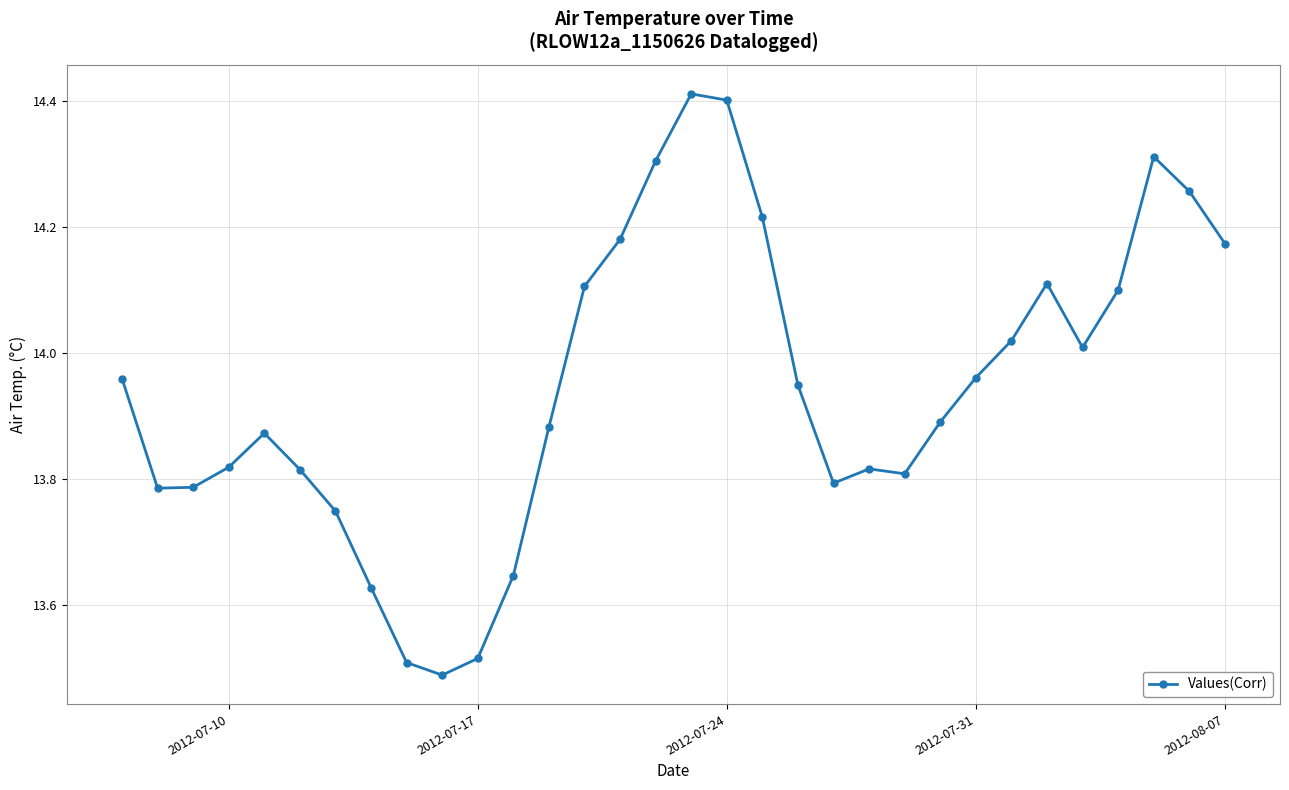

What is the difference between the maximum and minimum values?

0.9